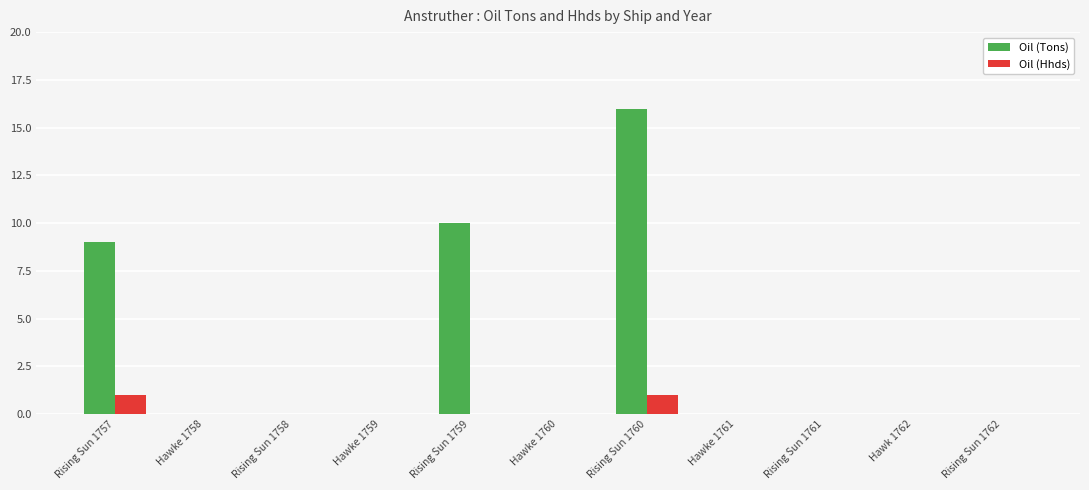

Reading left to right, extract all data points from this chart.

Oil (Tons): Rising Sun 1757=9	Hawke 1758=0	Rising Sun 1758=0	Hawke 1759=0	Rising Sun 1759=10	Hawke 1760=0	Rising Sun 1760=16	Hawke 1761=0	Rising Sun 1761=0	Hawk 1762=0	Rising Sun 1762=0
Oil (Hhds): Rising Sun 1757=1	Hawke 1758=0	Rising Sun 1758=0	Hawke 1759=0	Rising Sun 1759=0	Hawke 1760=0	Rising Sun 1760=1	Hawke 1761=0	Rising Sun 1761=0	Hawk 1762=0	Rising Sun 1762=0